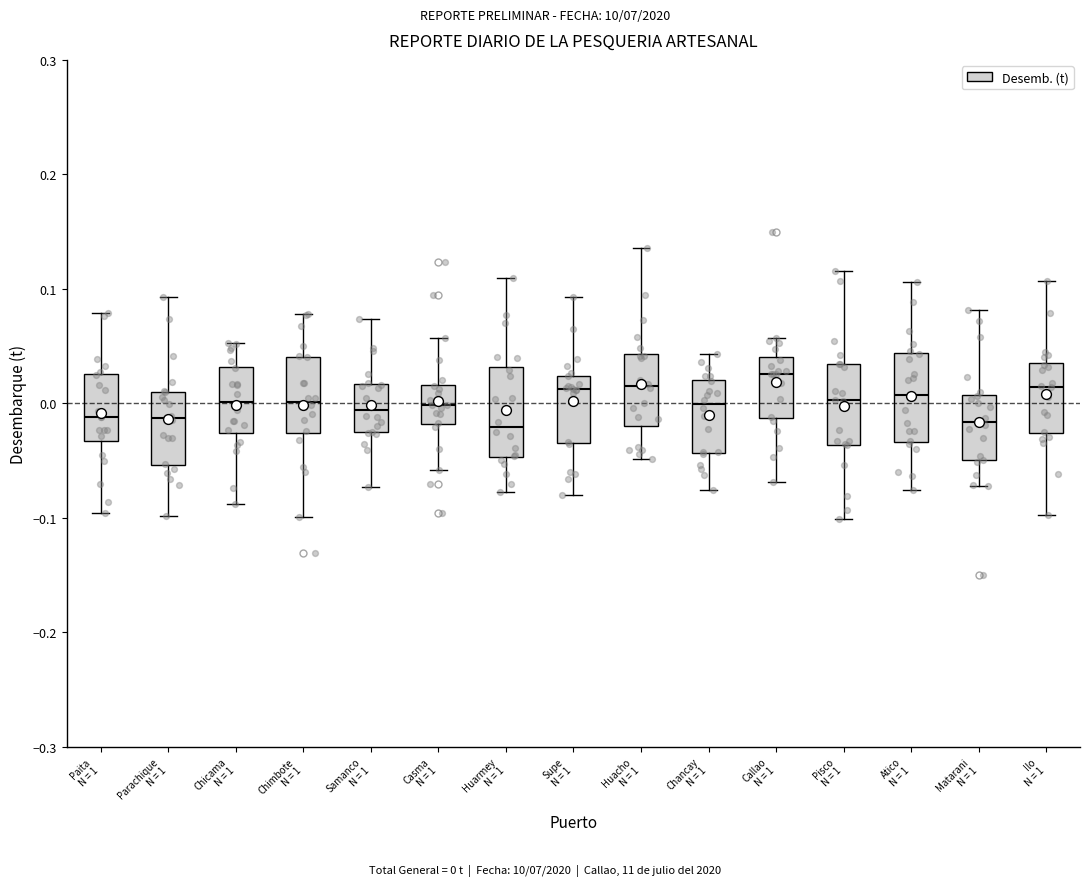

Where does the upper whisker of the box for Ilo N = 1 end on the y-axis? The values are not printed on the chart, so give them approximately, as read against the axis.

0.11